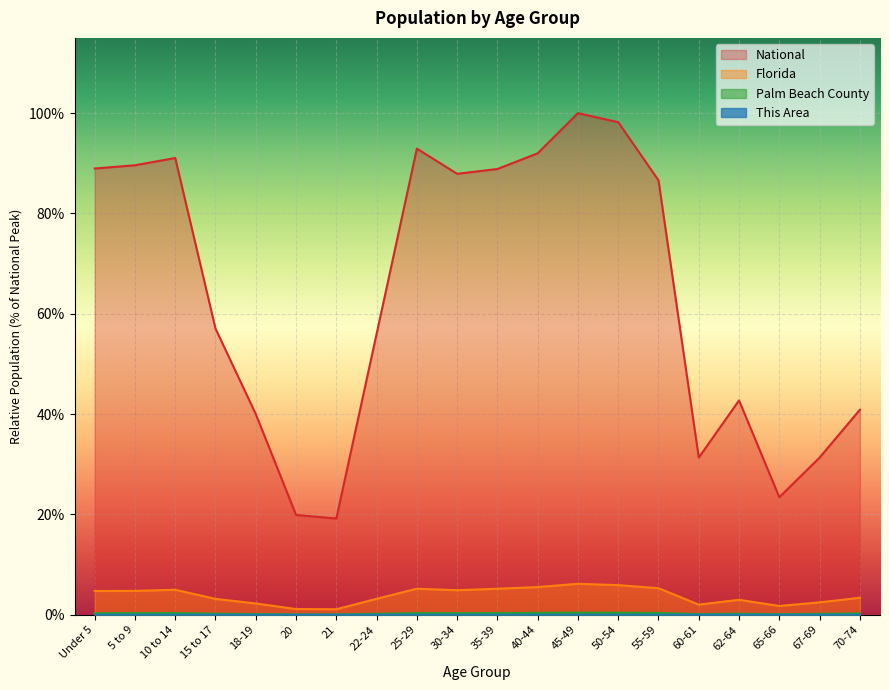

True or false: National and This Area cross at least once.

False